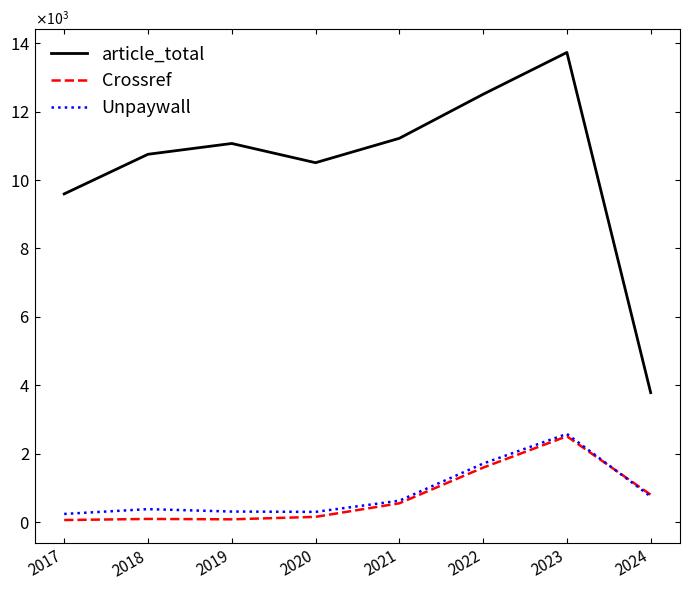

What is the difference between the highest and lowest values at 2019?

10987